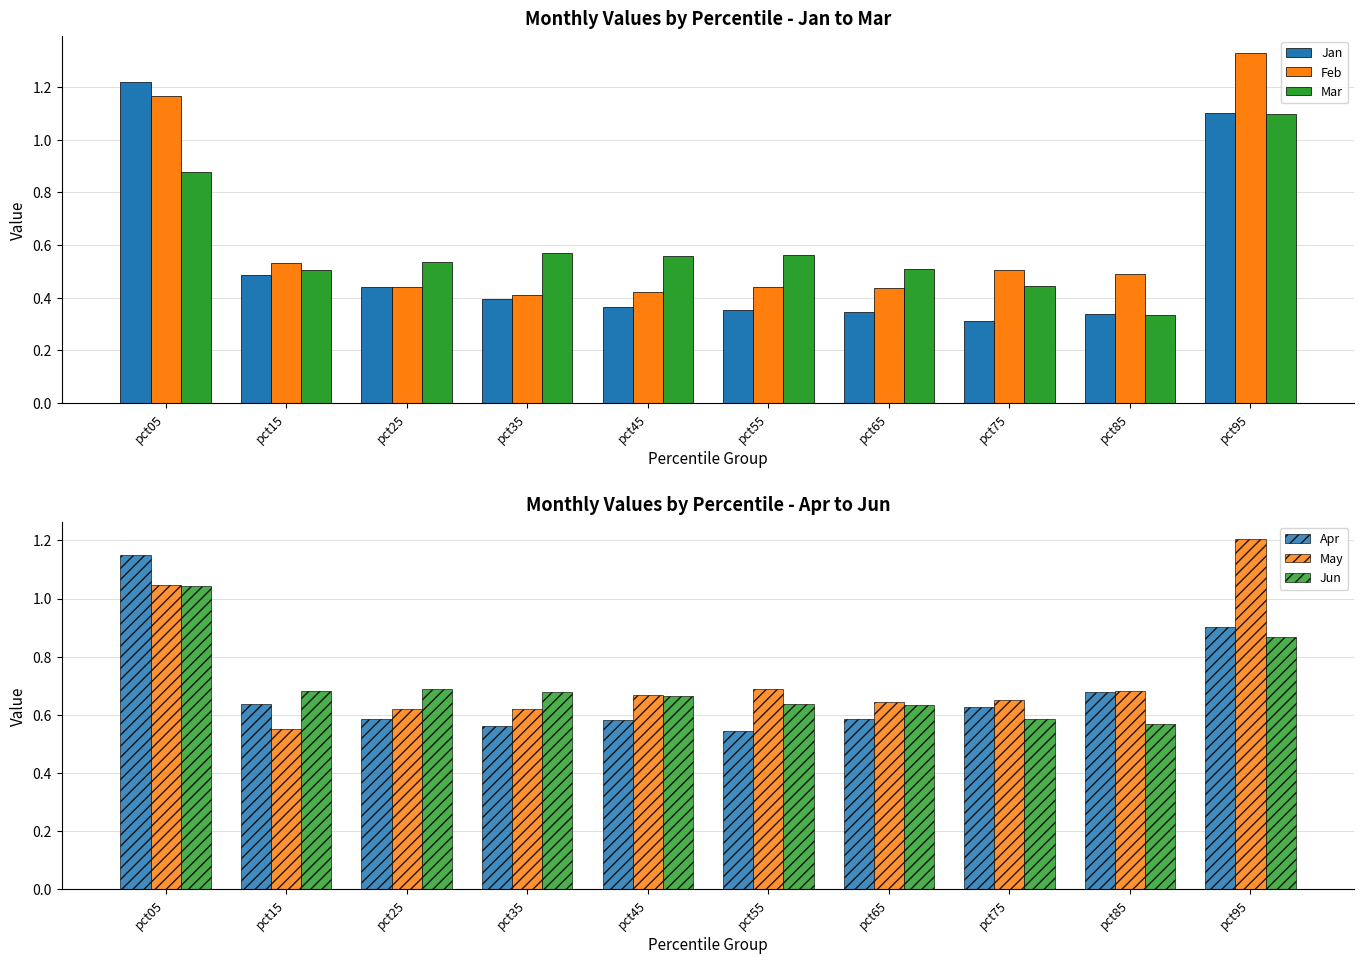

What is the value of the Mar bar at the 4th from the left?

0.6